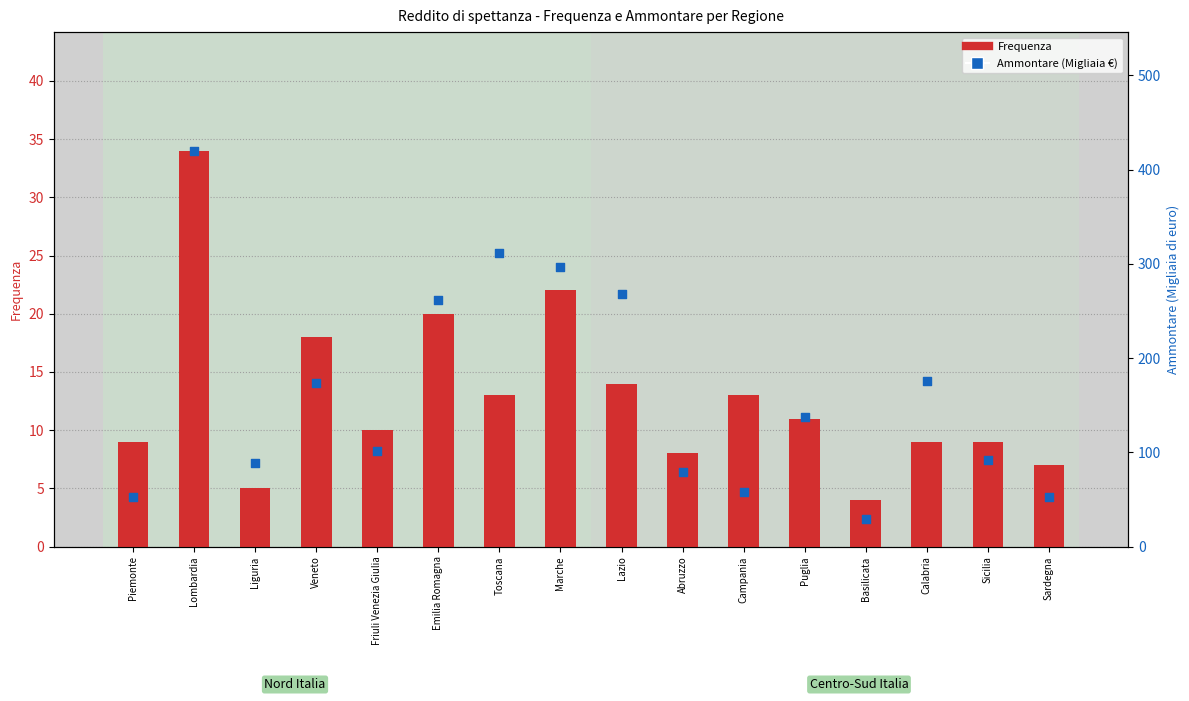

Which series has the largest total across all categories?

Ammontare (Migliaia €)